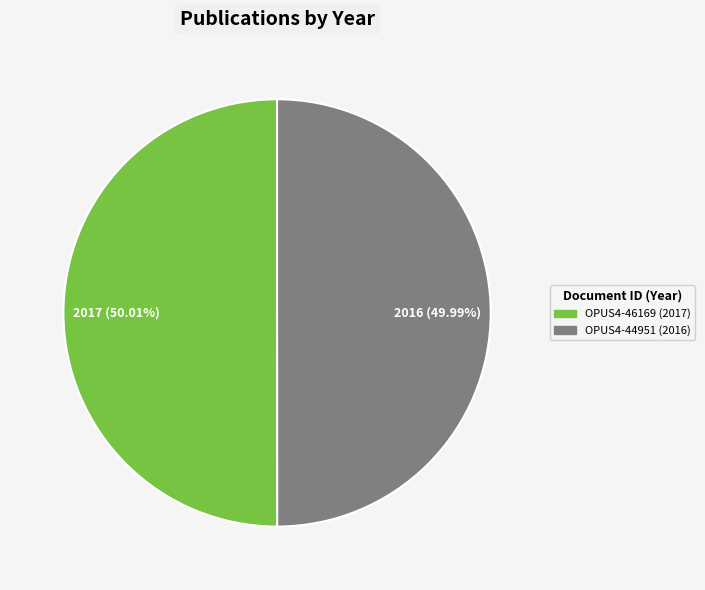

What is the ratio of the value at OPUS4-46169 to the value at OPUS4-44951?

1.0